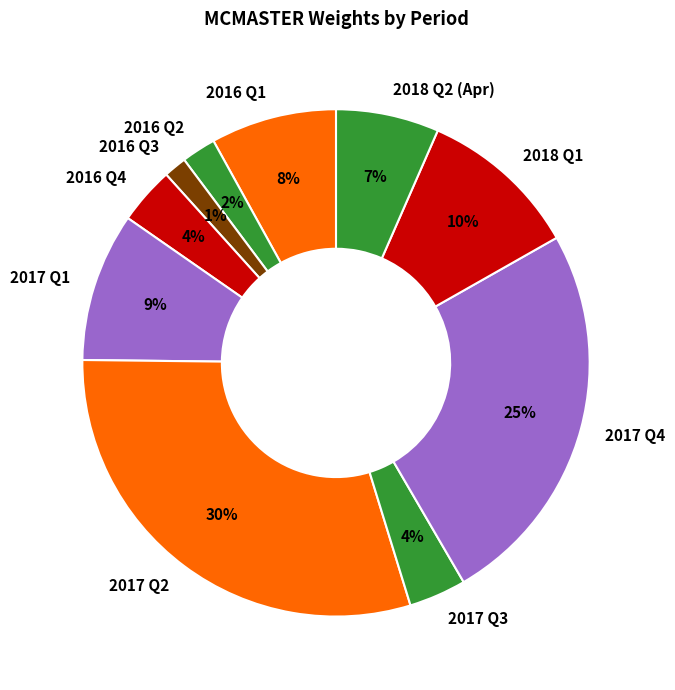

The 2016 Q4 slice represents 4% of the pie. True or false?

True